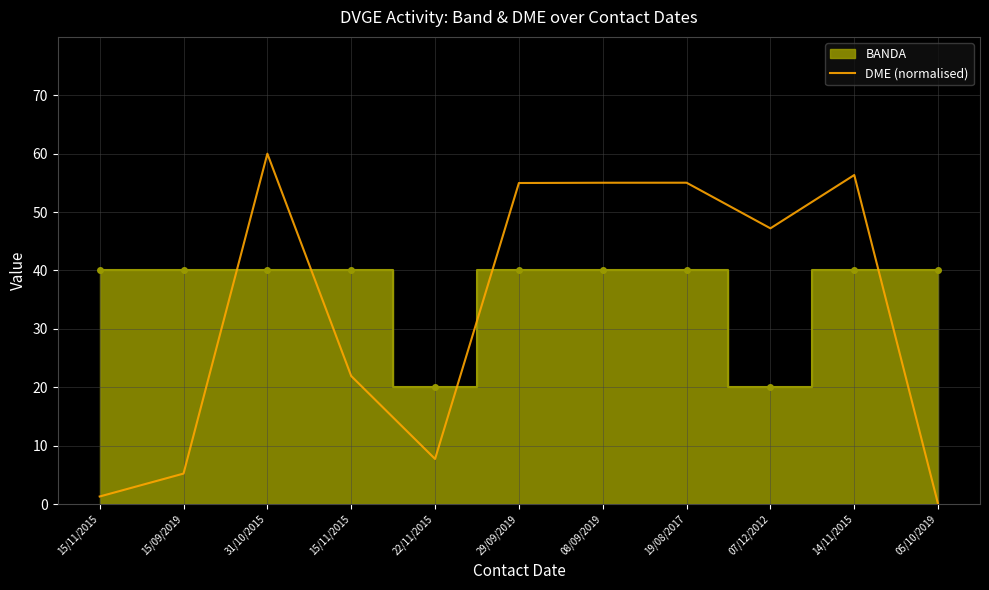

How many values exceed 47?

6